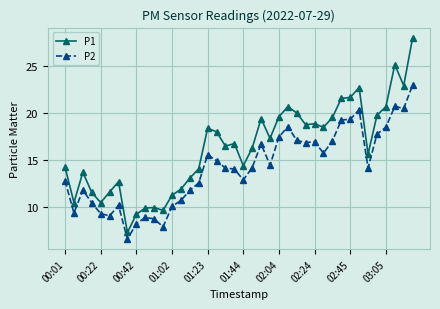

True or false: P2 and P1 intersect in this chart.

False